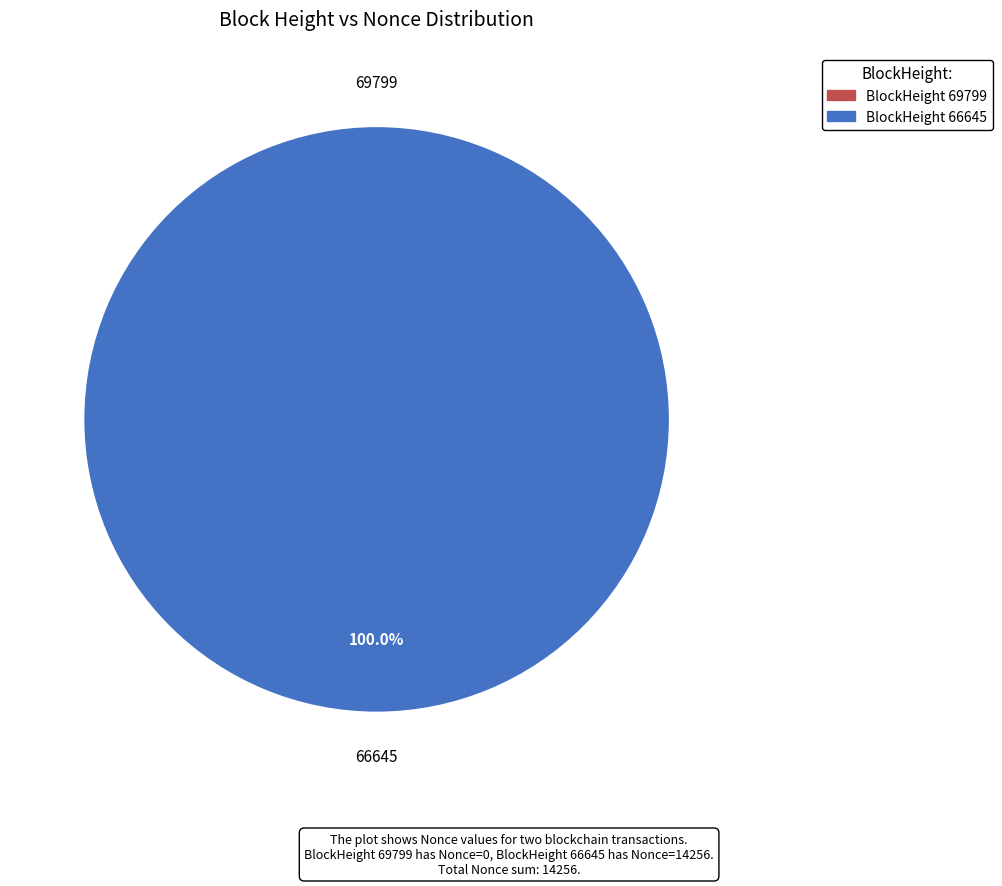

Count the number of slices in the pie.

2